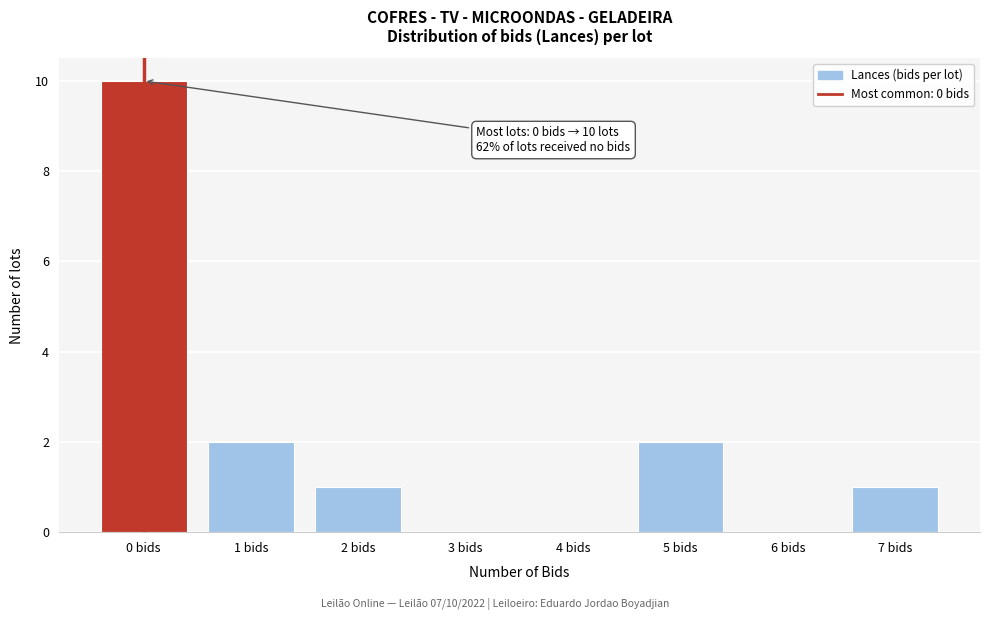

Reading right to left, list all the values displayed in this chart.

7 bids=1	6 bids=0	5 bids=2	4 bids=0	3 bids=0	2 bids=1	1 bids=2	0 bids=10